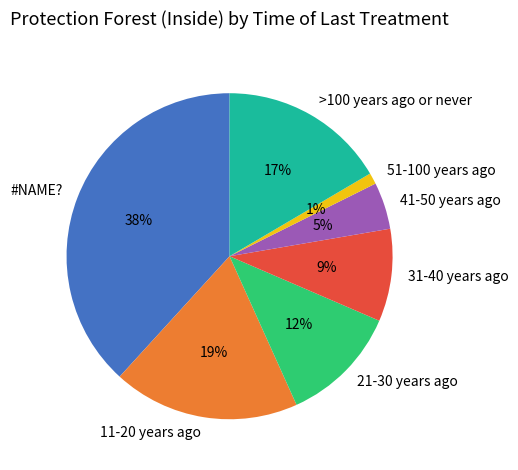

To the nearest percent, what is the difference between the largest and smallest slice percentages?

37%